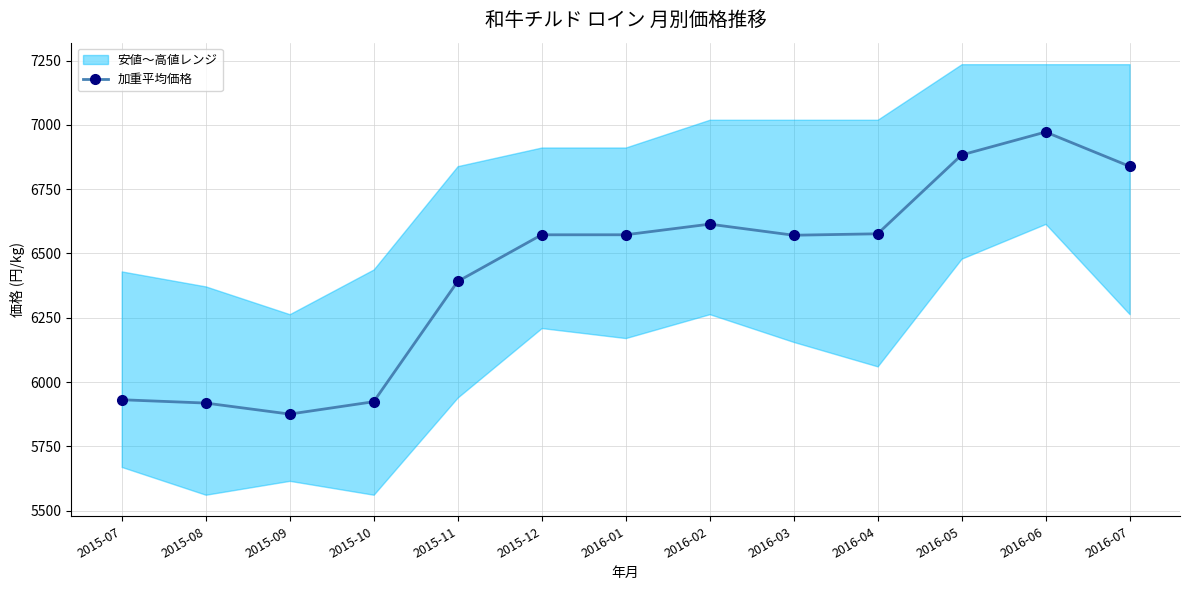

How many points are lower than both their immediate neighbors (excluding endpoints)?

2